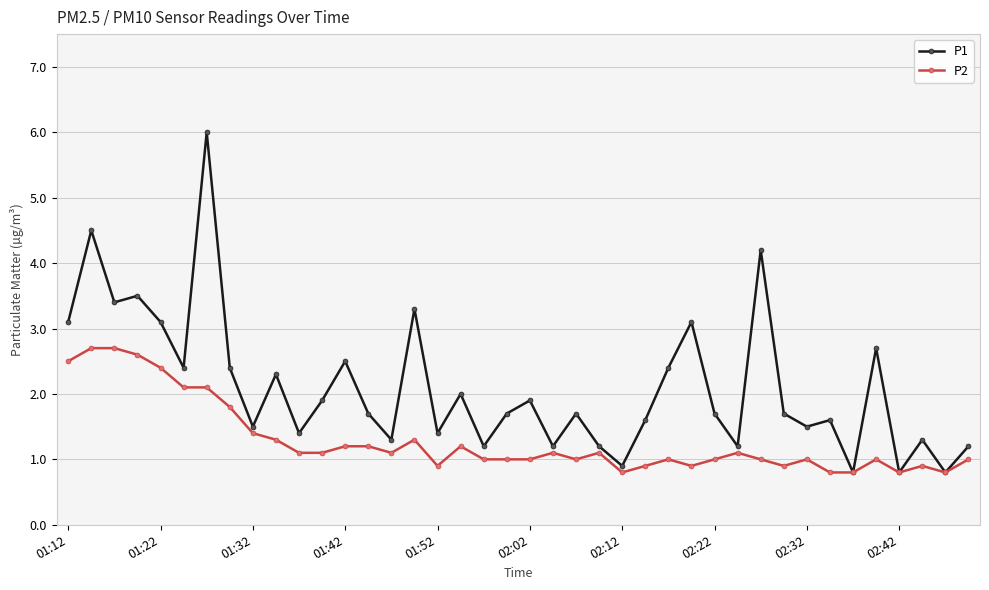

In P1, how many points are higher than both neighbors (excluding endpoints)?

14